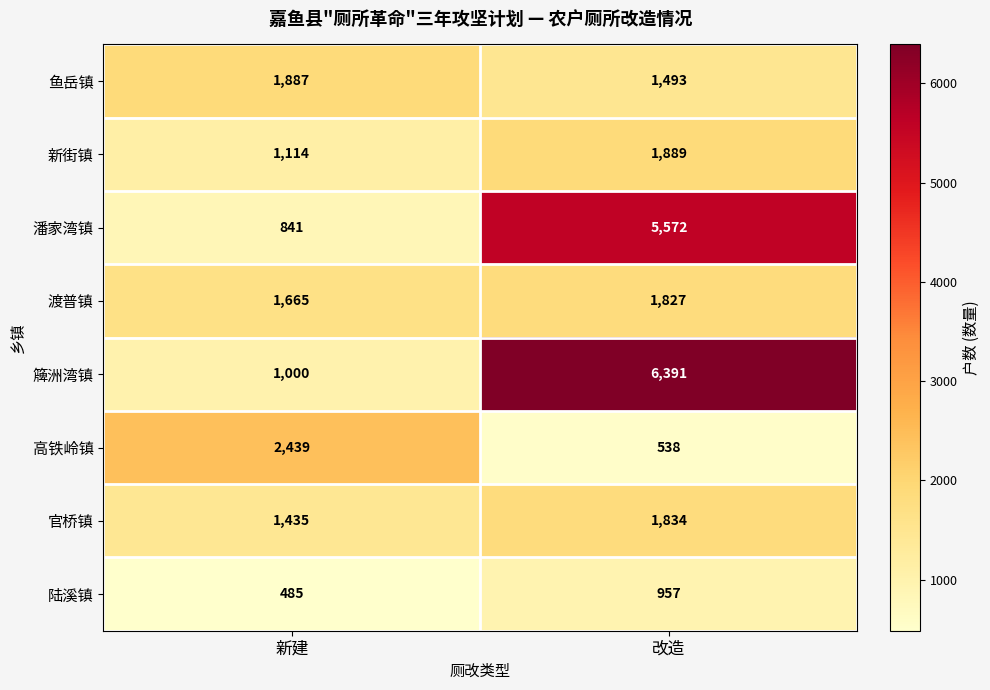

Rank the series by their maximum value, from highest to lowest.

簰洲湾镇, 潘家湾镇, 高铁岭镇, 新街镇, 鱼岳镇, 官桥镇, 渡普镇, 陆溪镇